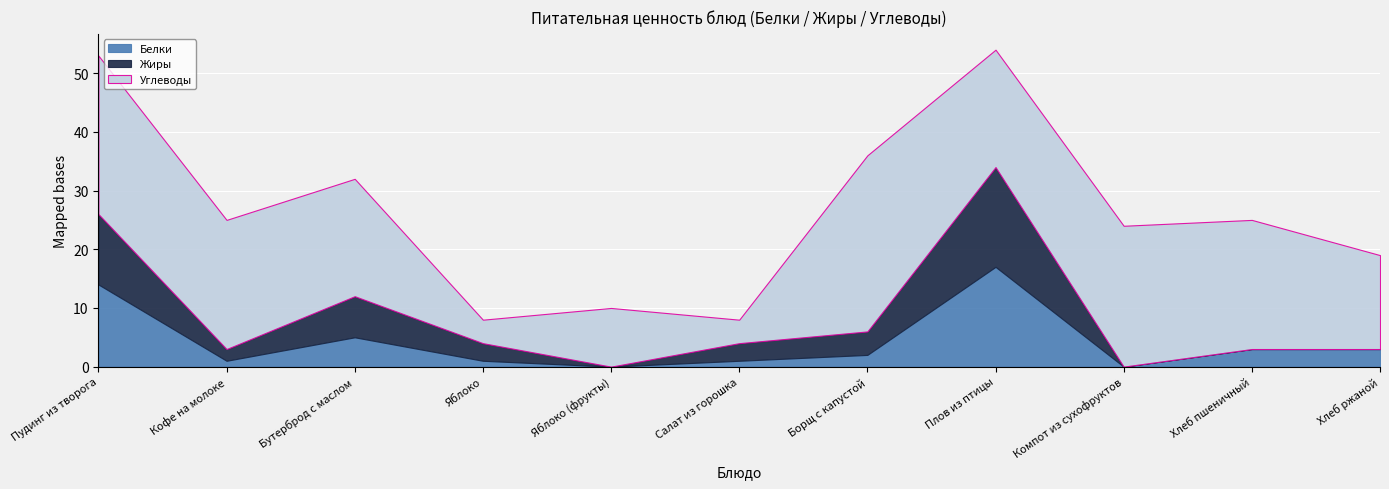

Which series has the largest total across all categories?

Углеводы